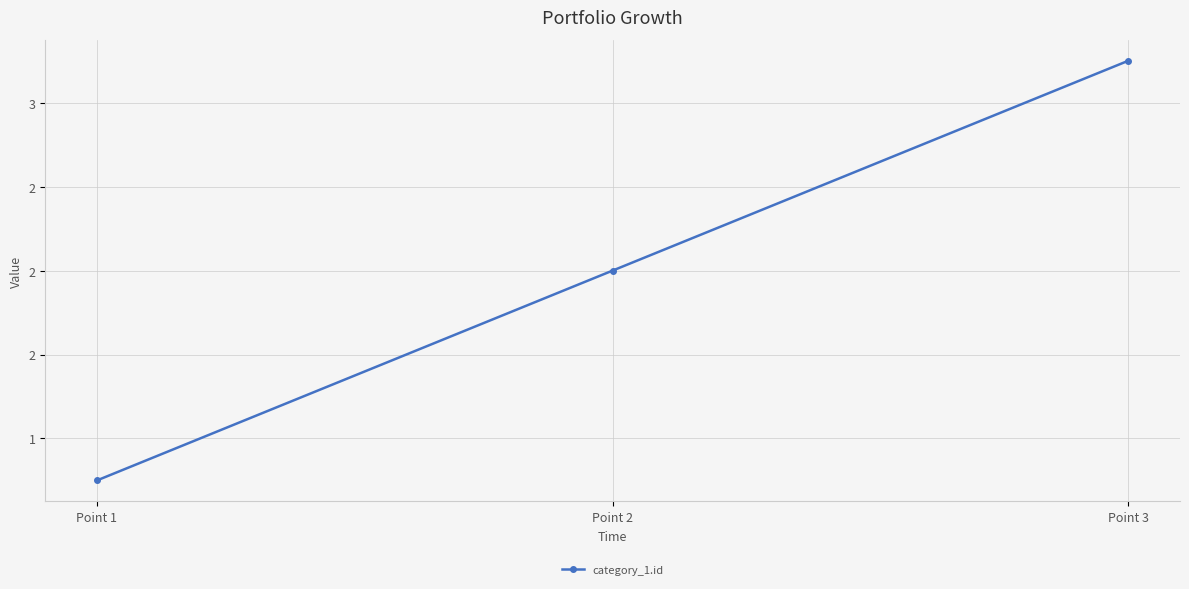

Reading left to right, transcribe all the data shown in this chart.

1	2	3